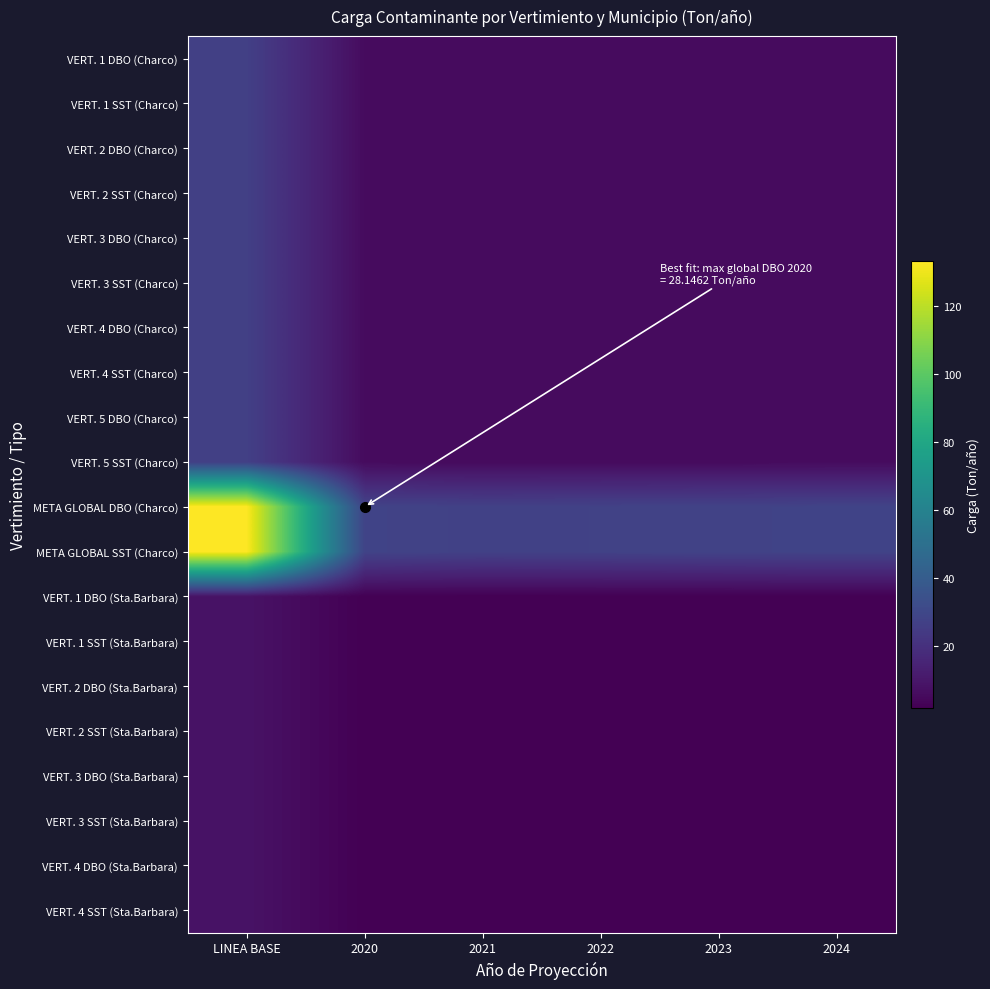

Reading right to left, transcribe all the data shown in this chart.

VERT. 1 DBO (Charco): 2024=5.6	2023=5.6	2022=5.5	2021=5.4	2020=5.6	LINEA BASE=26.7
VERT. 1 SST (Charco): 2024=5.6	2023=5.6	2022=5.5	2021=5.4	2020=5.6	LINEA BASE=26.7
VERT. 2 DBO (Charco): 2024=5.6	2023=5.6	2022=5.5	2021=5.4	2020=5.6	LINEA BASE=26.7
VERT. 2 SST (Charco): 2024=5.6	2023=5.6	2022=5.5	2021=5.4	2020=5.6	LINEA BASE=26.7
VERT. 3 DBO (Charco): 2024=5.6	2023=5.6	2022=5.5	2021=5.4	2020=5.6	LINEA BASE=26.7
VERT. 3 SST (Charco): 2024=5.6	2023=5.6	2022=5.5	2021=5.4	2020=5.6	LINEA BASE=26.7
VERT. 4 DBO (Charco): 2024=5.6	2023=5.6	2022=5.5	2021=5.4	2020=5.6	LINEA BASE=26.7
VERT. 4 SST (Charco): 2024=5.6	2023=5.6	2022=5.5	2021=5.4	2020=5.6	LINEA BASE=26.7
VERT. 5 DBO (Charco): 2024=5.6	2023=5.6	2022=5.5	2021=5.4	2020=5.6	LINEA BASE=26.7
VERT. 5 SST (Charco): 2024=5.6	2023=5.6	2022=5.5	2021=5.4	2020=5.6	LINEA BASE=26.7
META GLOBAL DBO (Charco): 2024=28.1	2023=27.8	2022=27.5	2021=27.2	2020=28.1	LINEA BASE=133.3
META GLOBAL SST (Charco): 2024=28.1	2023=27.8	2022=27.5	2021=27.2	2020=28.1	LINEA BASE=133.3
VERT. 1 DBO (Sta.Barbara): 2024=1.8	2023=1.8	2022=1.8	2021=1.8	2020=1.8	LINEA BASE=8.3
VERT. 1 SST (Sta.Barbara): 2024=1.8	2023=1.8	2022=1.8	2021=1.8	2020=1.8	LINEA BASE=8.3
VERT. 2 DBO (Sta.Barbara): 2024=1.8	2023=1.8	2022=1.8	2021=1.8	2020=1.8	LINEA BASE=8.3
VERT. 2 SST (Sta.Barbara): 2024=1.8	2023=1.8	2022=1.8	2021=1.8	2020=1.8	LINEA BASE=8.3
VERT. 3 DBO (Sta.Barbara): 2024=1.8	2023=1.8	2022=1.8	2021=1.8	2020=1.8	LINEA BASE=8.3
VERT. 3 SST (Sta.Barbara): 2024=1.8	2023=1.8	2022=1.8	2021=1.8	2020=1.8	LINEA BASE=8.3
VERT. 4 DBO (Sta.Barbara): 2024=1.8	2023=1.8	2022=1.8	2021=1.8	2020=1.8	LINEA BASE=8.3
VERT. 4 SST (Sta.Barbara): 2024=1.8	2023=1.8	2022=1.8	2021=1.8	2020=1.8	LINEA BASE=8.3